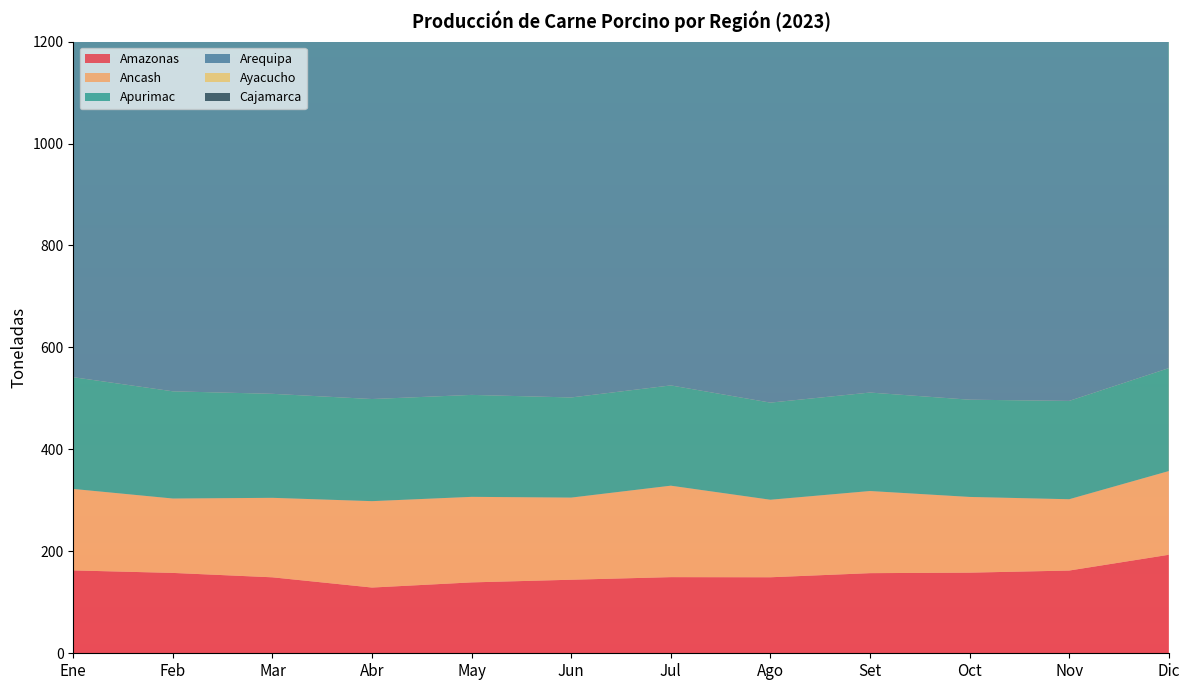

Reading left to right, what are all the values shown in this chart?

Amazonas: 162.6	157.7	149.0	129.0	139.1	144.3	149.4	149.1	157.2	158.2	162.3	193.2
Ancash: 159.8	145.9	155.9	169.5	167.8	161.1	179.4	152.1	161.1	148.5	139.9	164.2
Apurimac: 219.2	210.3	204.0	200.3	200.0	196.4	196.7	190.5	193.2	190.7	192.9	201.9
Arequipa: 991.5	1002.2	1023.6	958.6	1011.9	1010.7	1017.9	1048.3	1029.5	1047.5	1027.1	1069.0
Ayacucho: 221.4	221.2	273.0	288.7	286.7	266.6	282.5	252.7	225.6	214.4	227.3	300.9
Cajamarca: 470.7	473.4	432.4	419.3	446.4	482.2	486.5	472.4	480.6	473.9	535.4	549.2